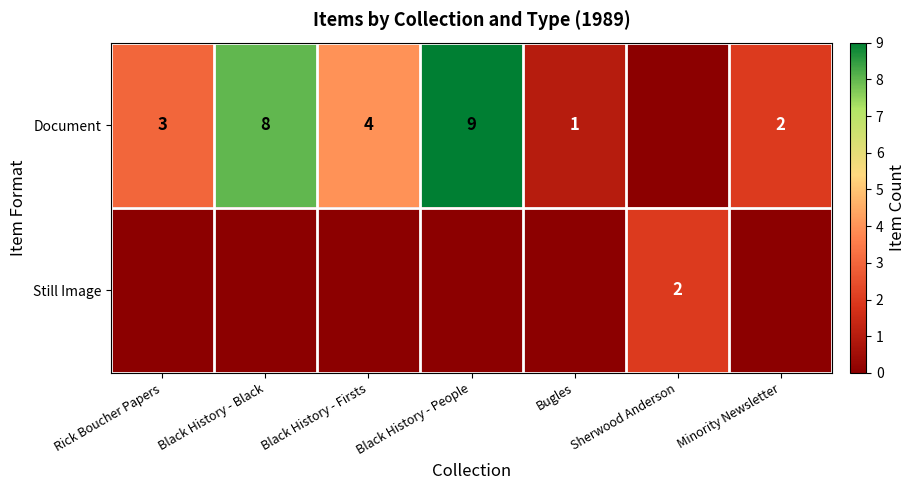

The Document series shows 2 at Minority Newsletter. True or false?

True